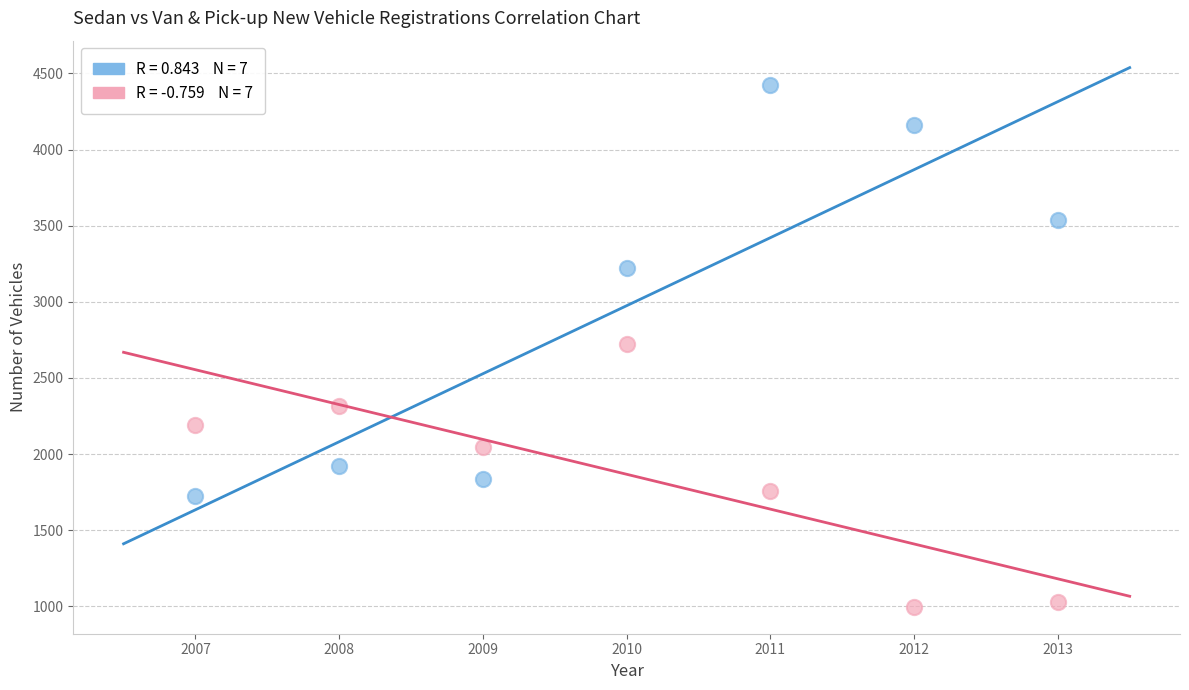

Across all data points, what is the range of X values (max minus min)?

6